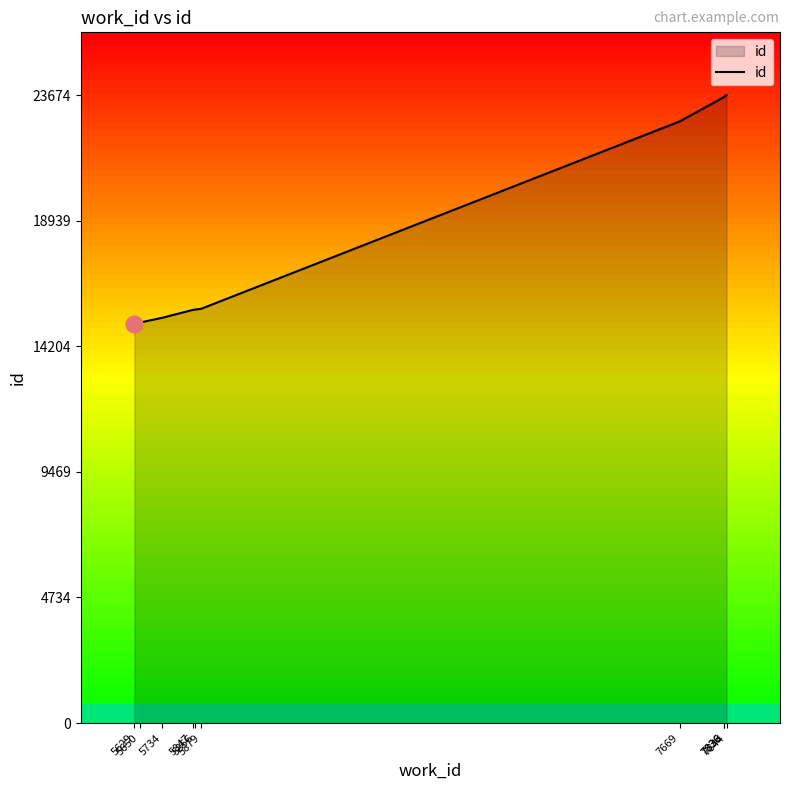

List the labels in order of value, smallest first.

5629, 5650, 5734, 5847, 5856, 5879, 7669, 7836, 7836, 7844